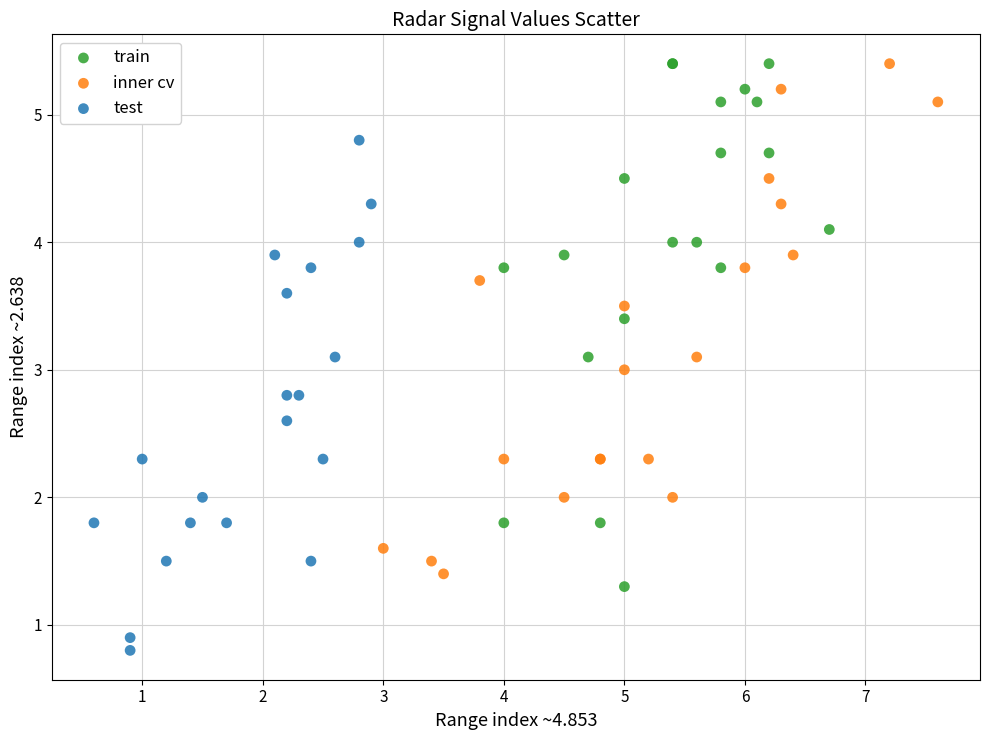

Which series reaches the minimum Y coordinate?

test